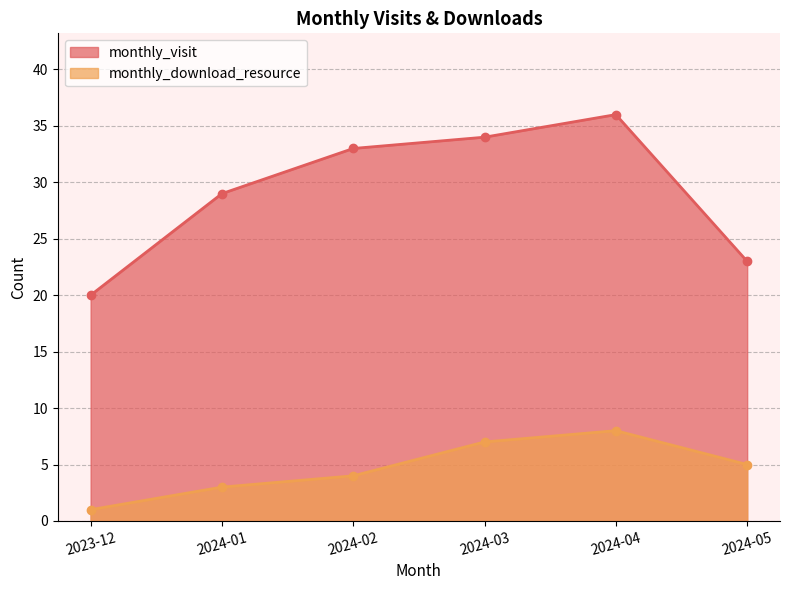

Between 2024-02 and 2024-04, which series saw the biggest shift?

monthly_download_resource